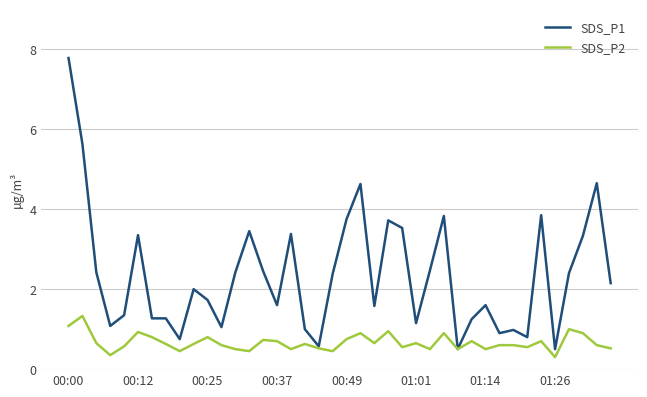

What is the greatest value displayed?

7.8